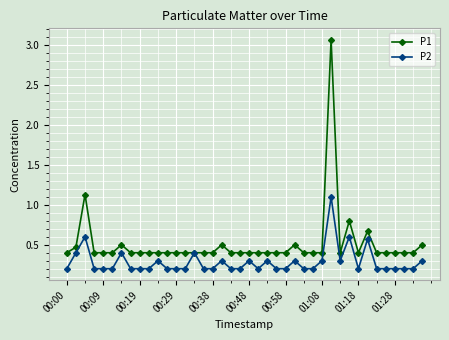

What is the value of the P2 point at the 21st from the left?

0.3